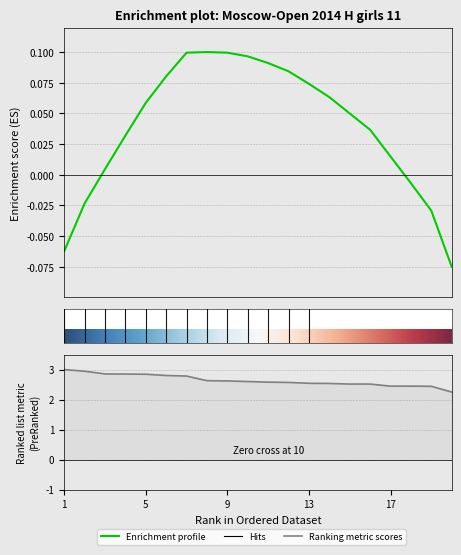

Is this an area chart (filled region under the line)?

No